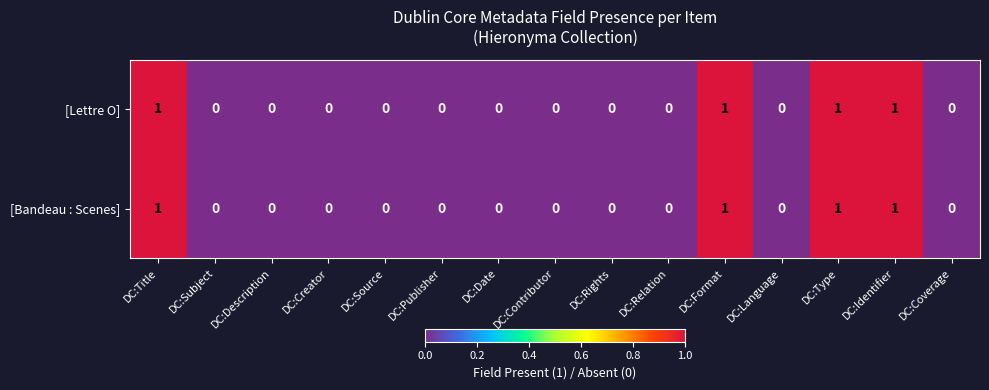

What is the sum of all [Lettre O] values?

4